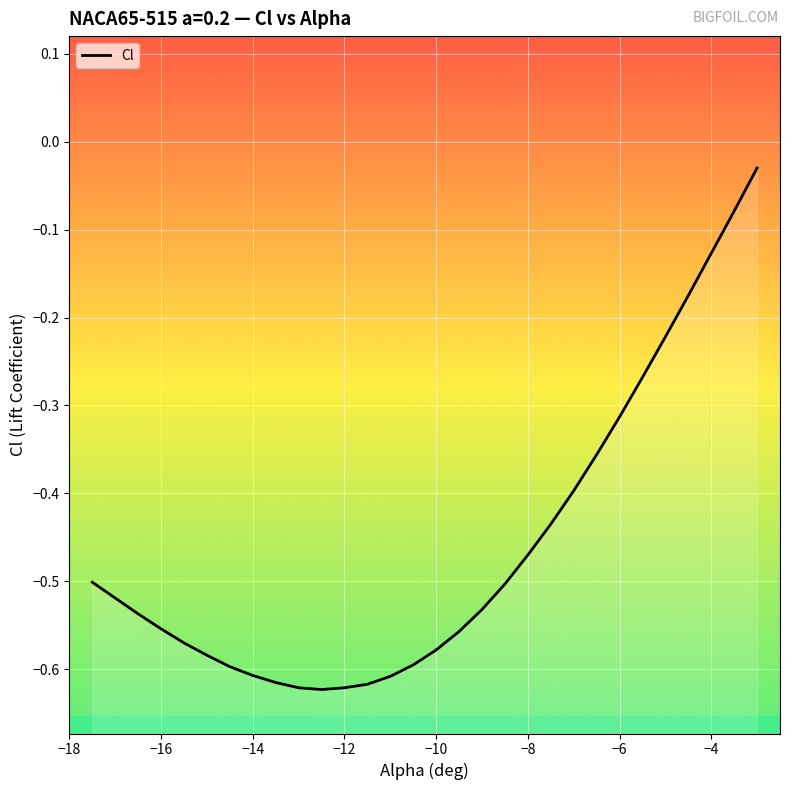

Reading left to right, transcribe all the data shown in this chart.

-0.5	-0.5	-0.5	-0.6	-0.6	-0.6	-0.6	-0.6	-0.6	-0.6	-0.6	-0.6	-0.6	-0.6	-0.6	-0.6	-0.6	-0.5	-0.5	-0.5	-0.4	-0.4	-0.4	-0.3	-0.3	-0.2	-0.2	-0.1	-0.1	-0.0